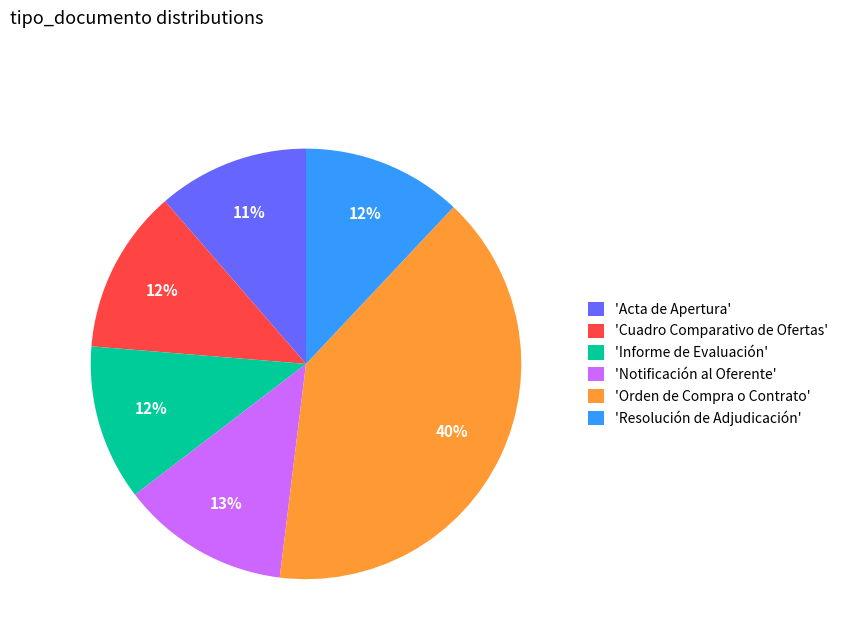

True or false: 'Notificación al Oferente' accounts for 22% of the total.

False